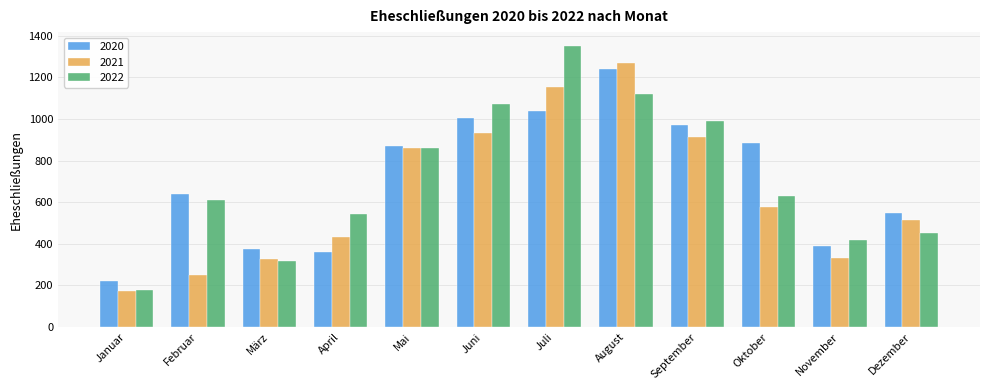

True or false: 2021 has a value of 431 at April.

True